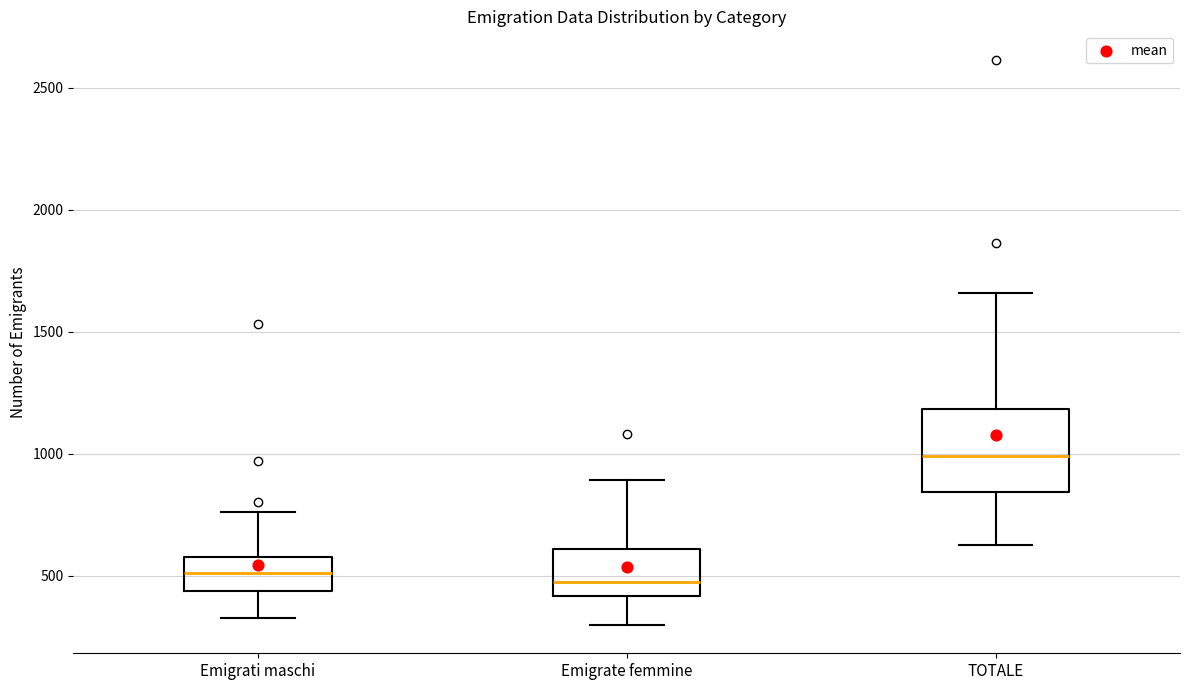

Where is the upper edge of the box for Emigrati maschi on the y-axis? The values are not printed on the chart, so give them approximately, as read against the axis.

600